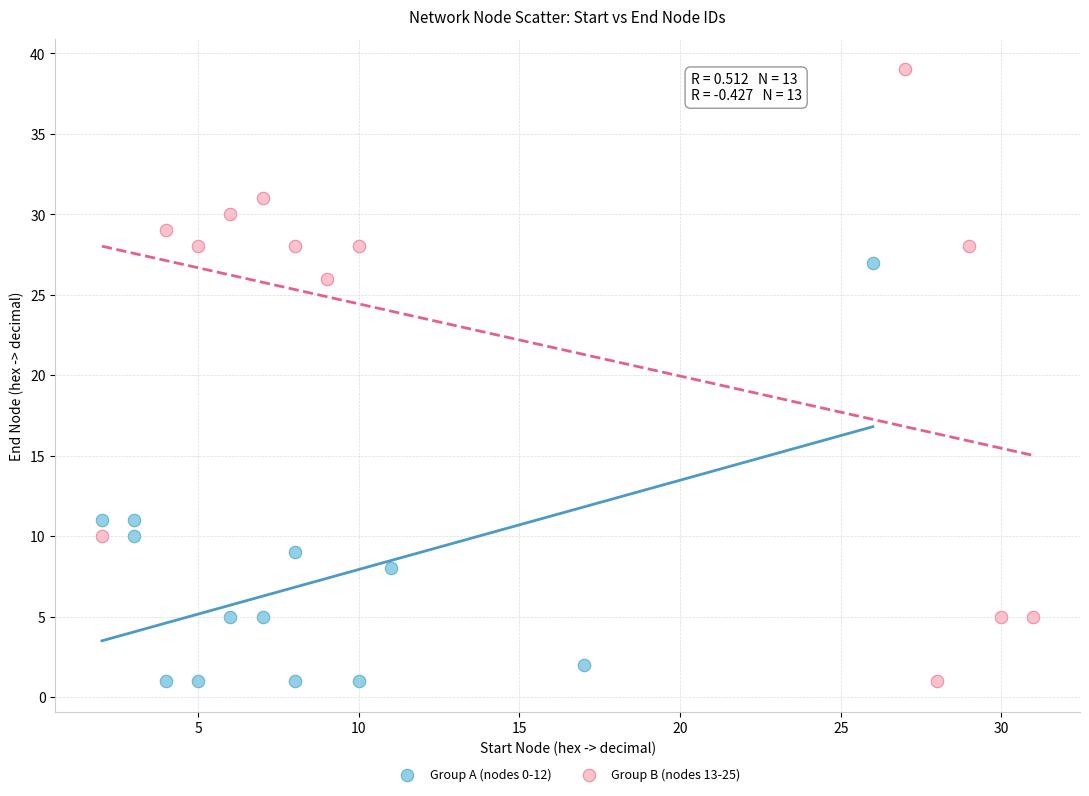

Which series has the widest spread of Y values?

Group B (nodes 13-25)